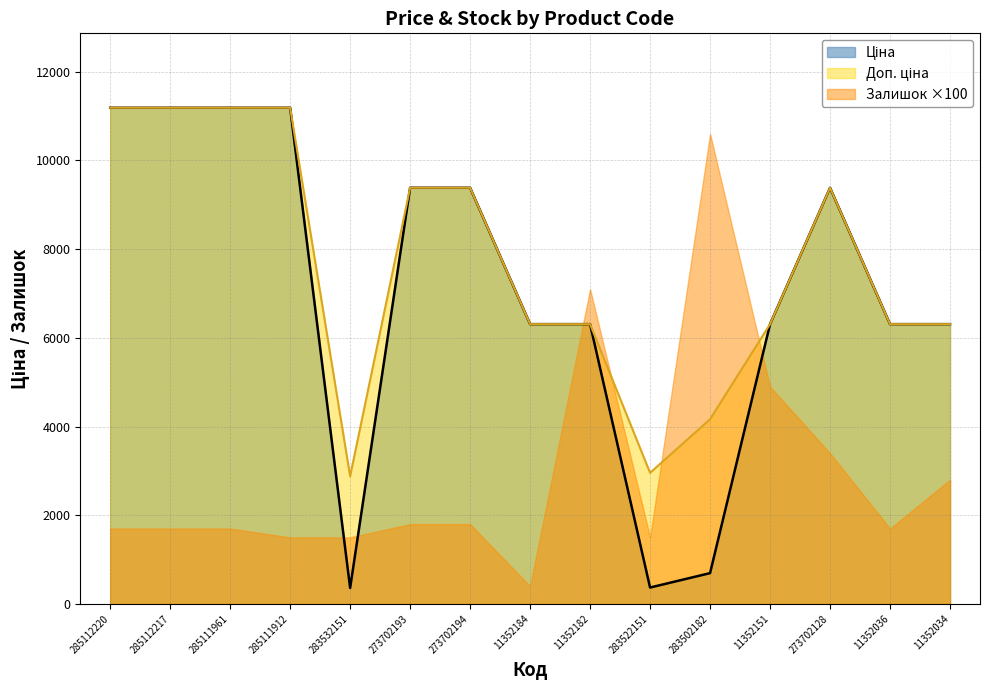

True or false: Доп. ціна and Ціна cross at least once.

False